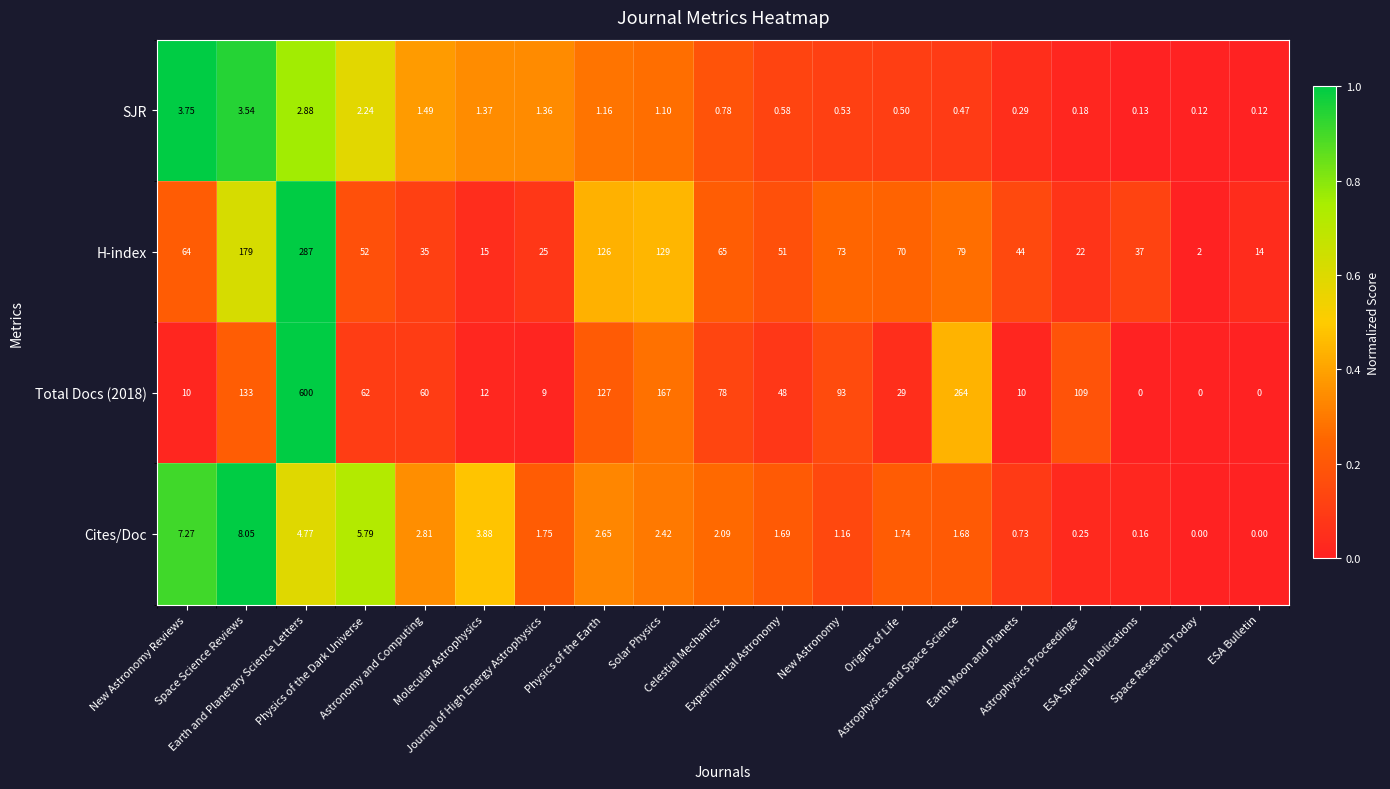

How many values in Total Docs (2018) are above zero?

16